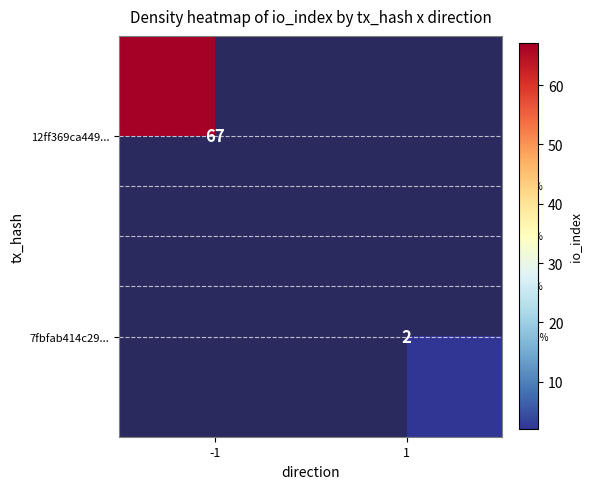

What is the maximum value shown in the chart?

67.0